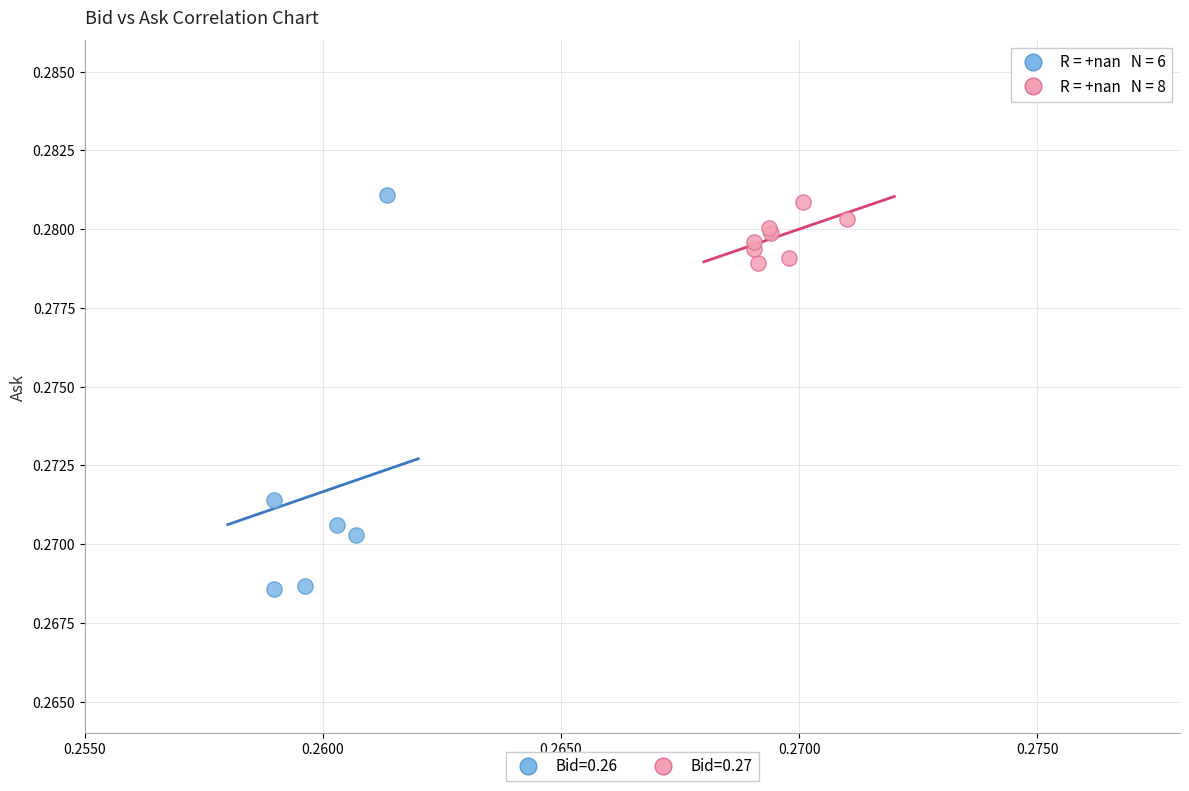

Which series has the widest spread of Y values?

Bid=0.26